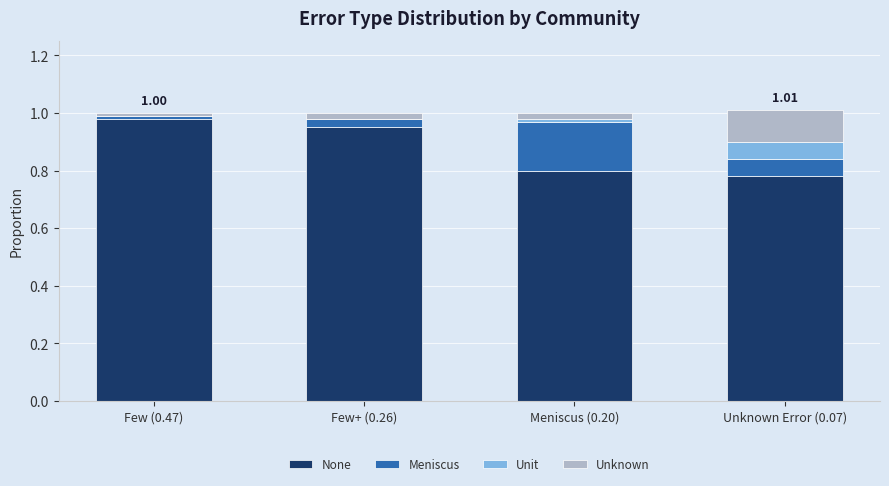

At which category is the sum across all series the highest?

Unknown Error (0.07)